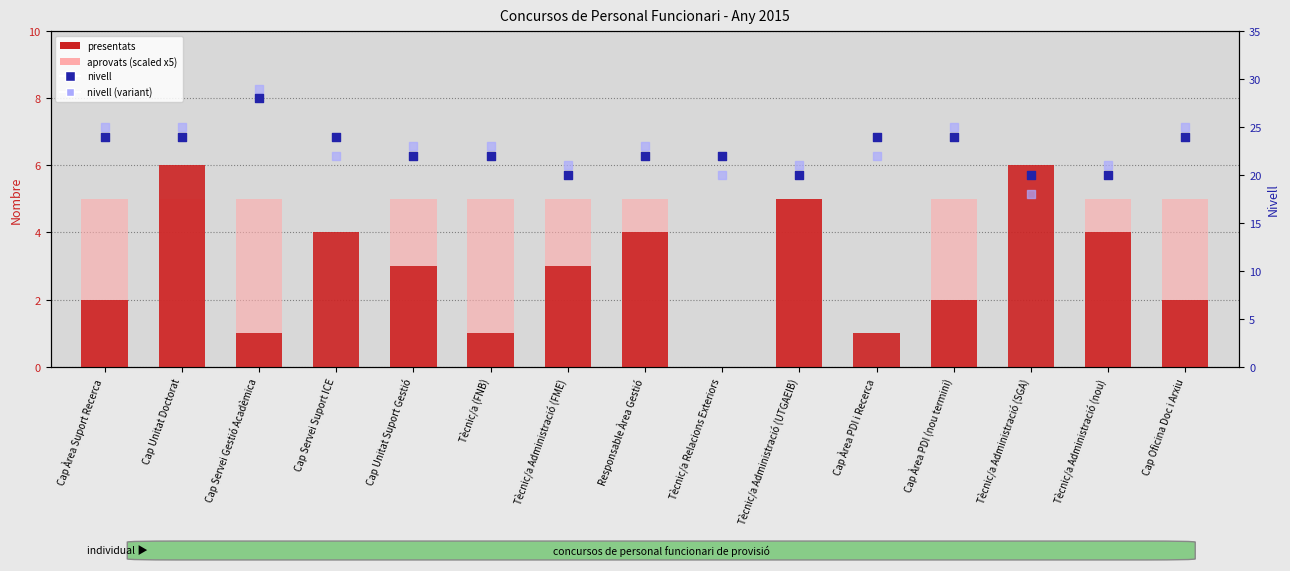

At which category is the sum across all series the highest?

Cap Servei Gestió Acadèmica